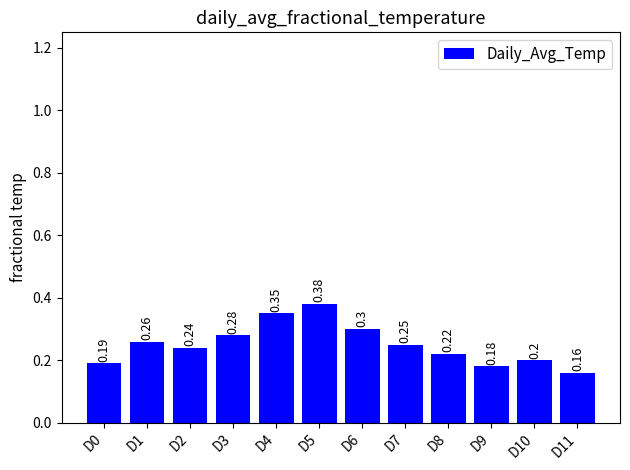

What is the change in value from D3 to D11?

-0.1